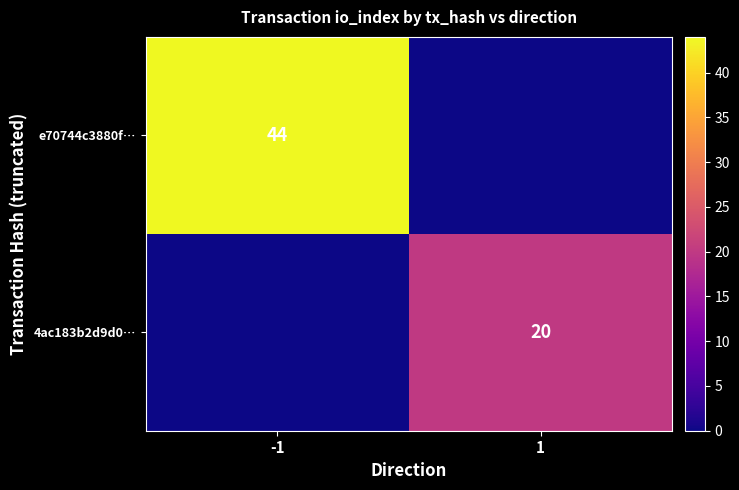

Is it true that 4ac183b2d9d0… equals 29 at 1?

False